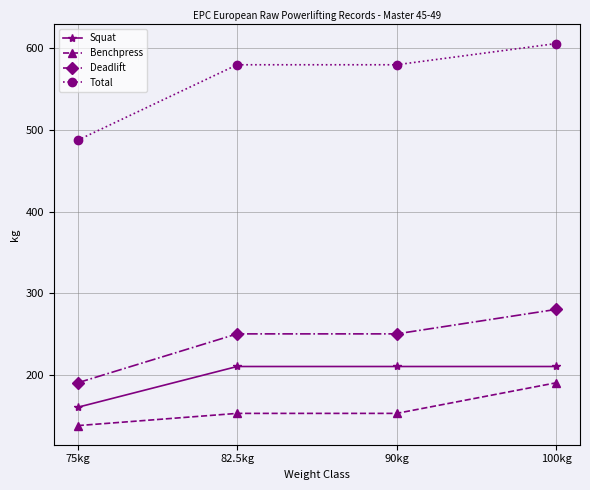

What is the difference between the maximum and minimum values in the Total series?

118.5